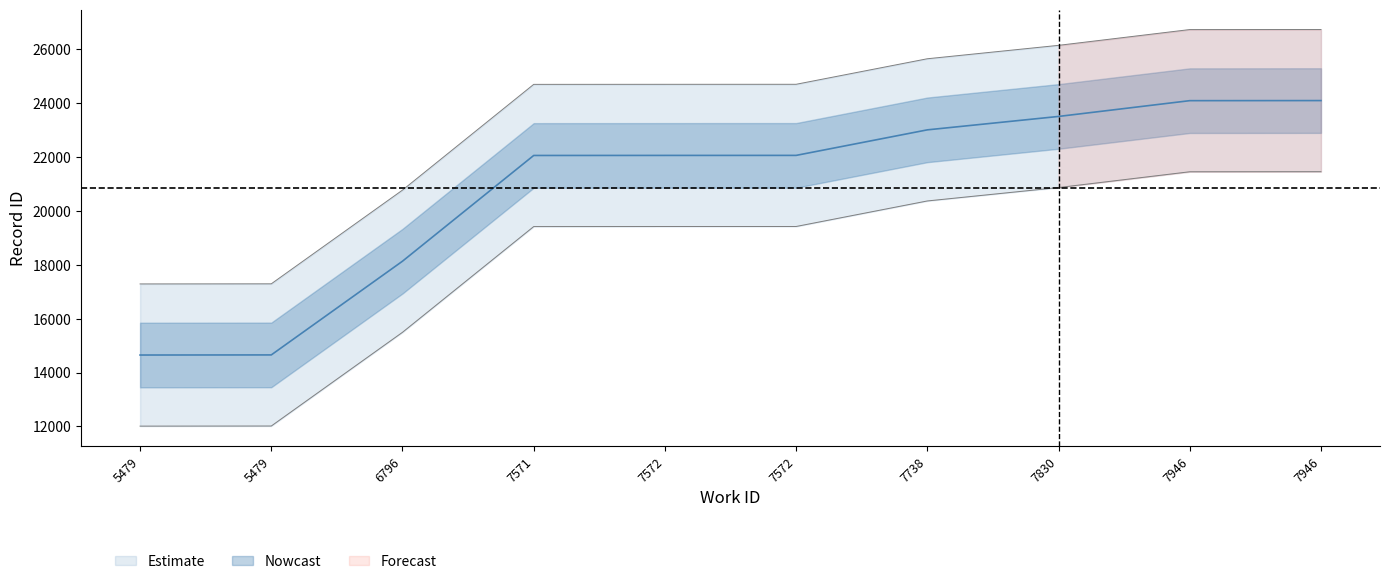

How many series are shown in this chart?

3